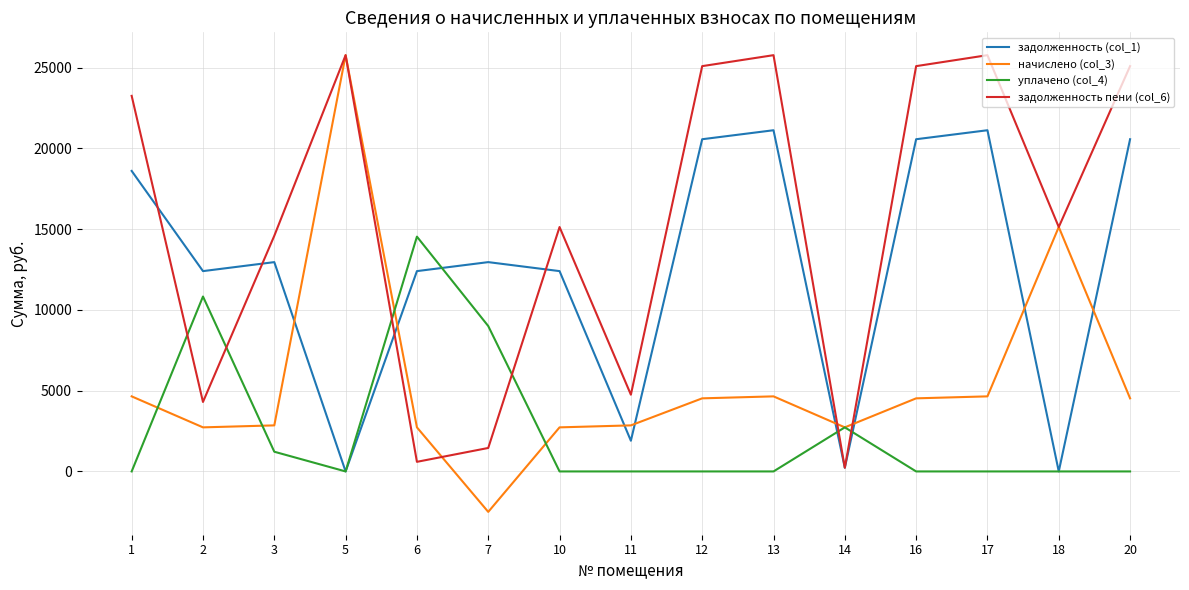

True or false: начислено (col_3) has more than 2 points higher than both neighbors.

True